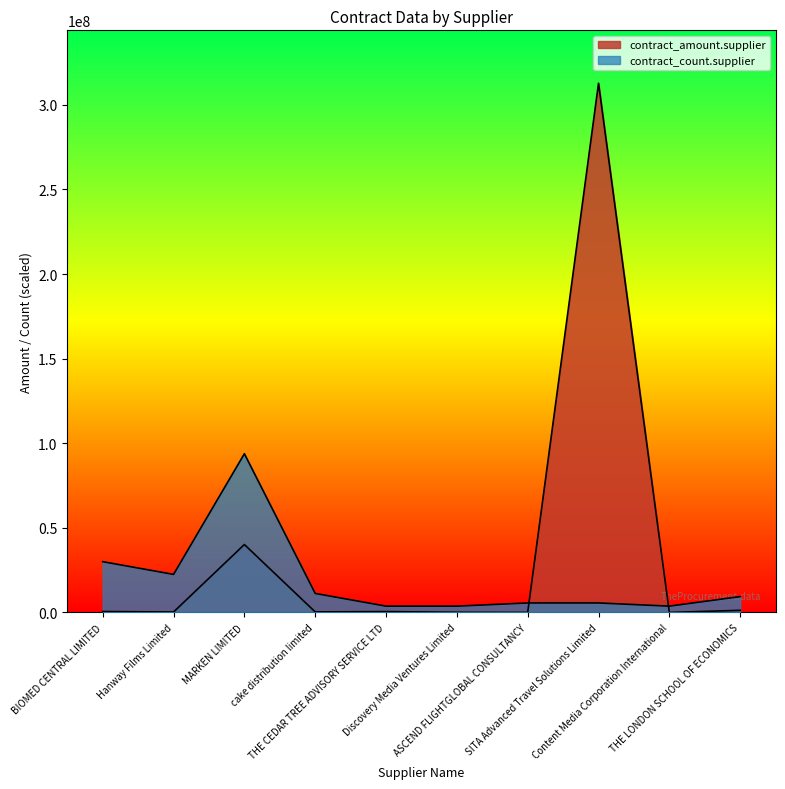

In contract_amount.supplier, how many points are lower than both neighbors (excluding endpoints)?

4